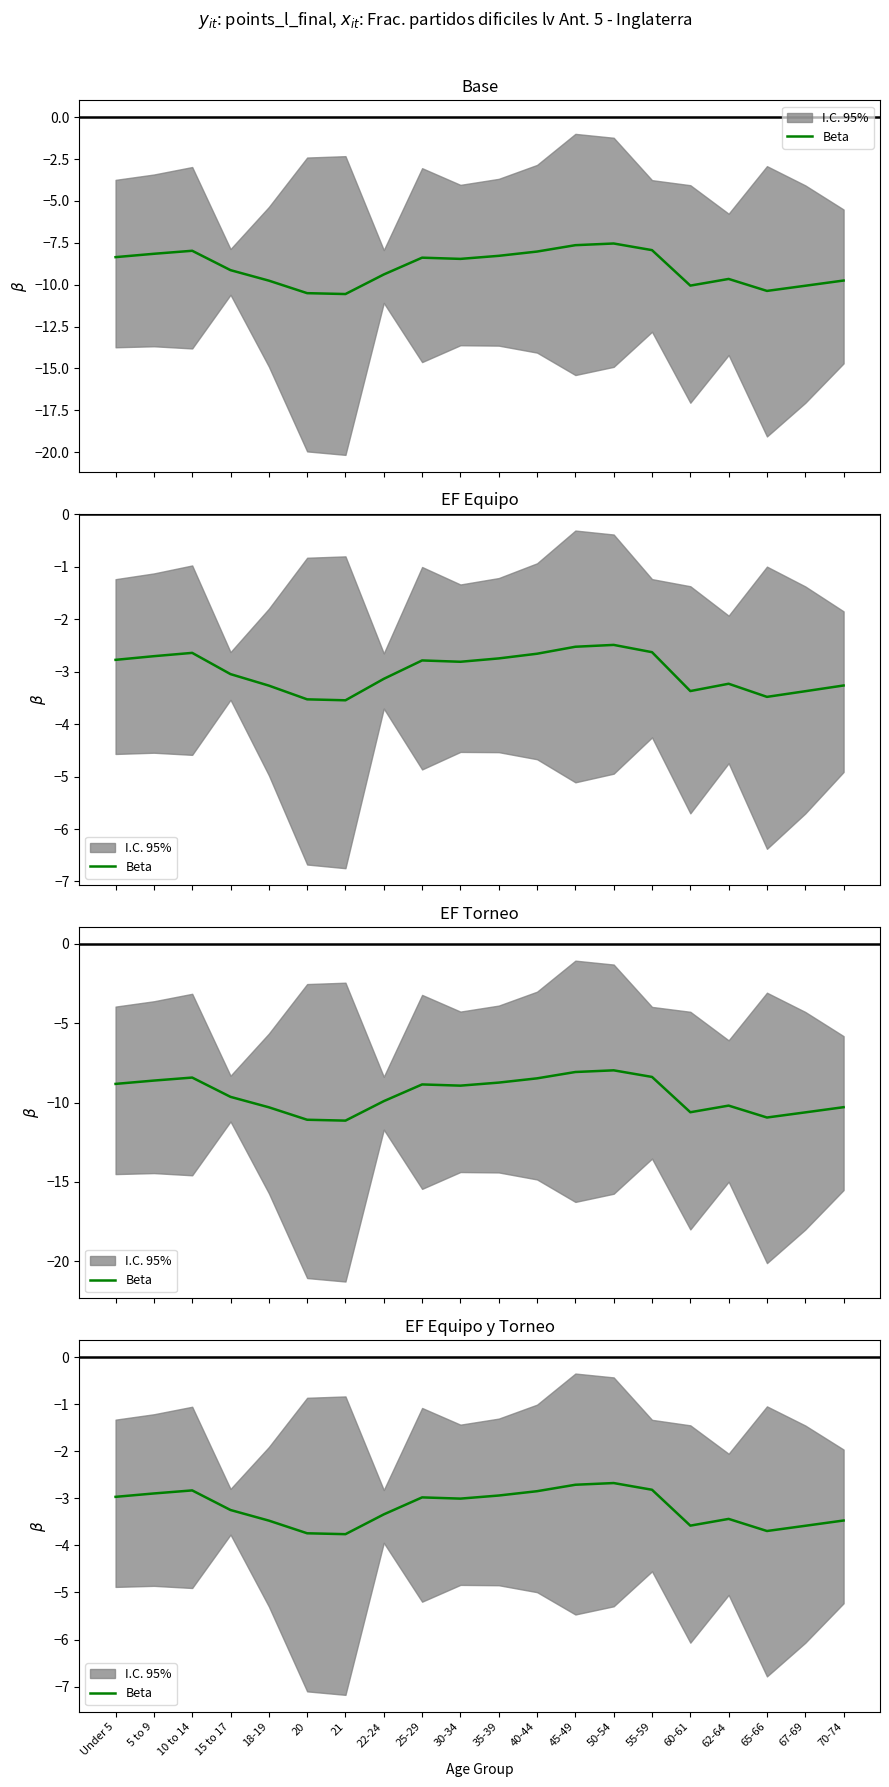

Which category has the highest value across all series?

50-54